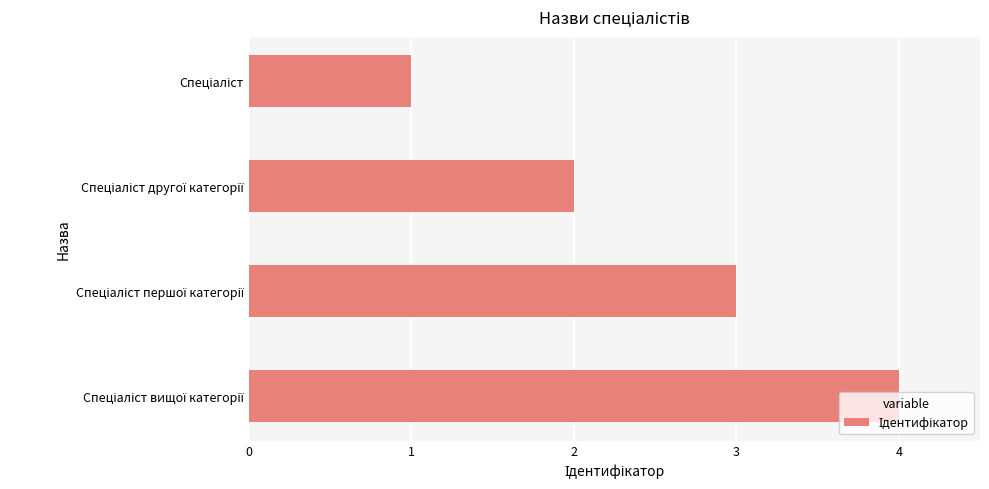

What is the difference between the maximum and minimum values?

3